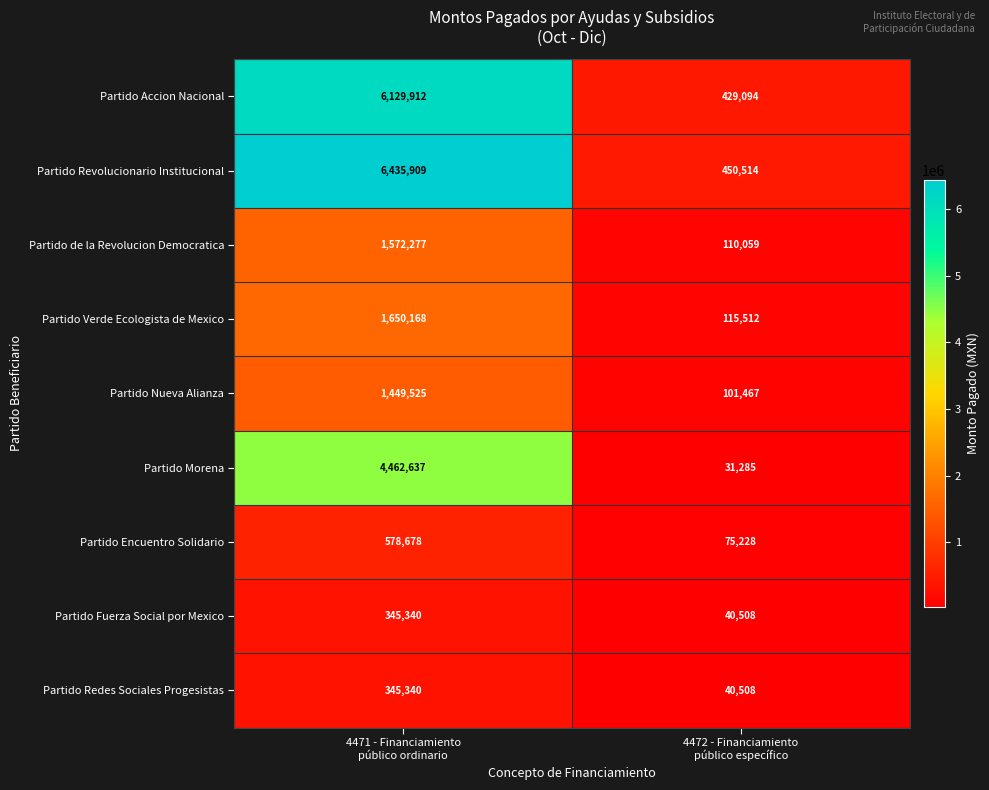

What is the greatest value displayed?

6435909